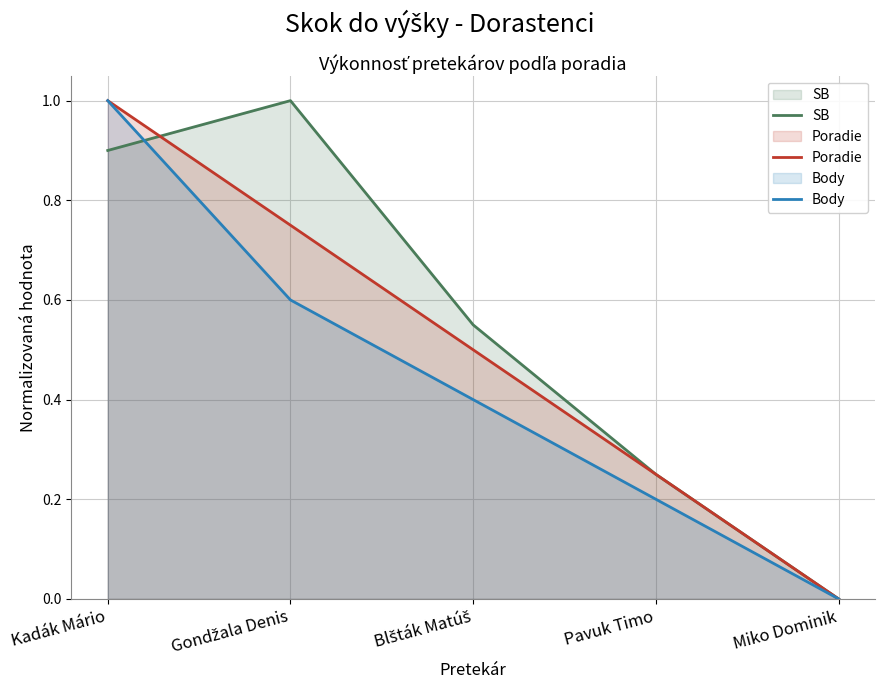

True or false: Body has more than 2 points higher than both neighbors.

False